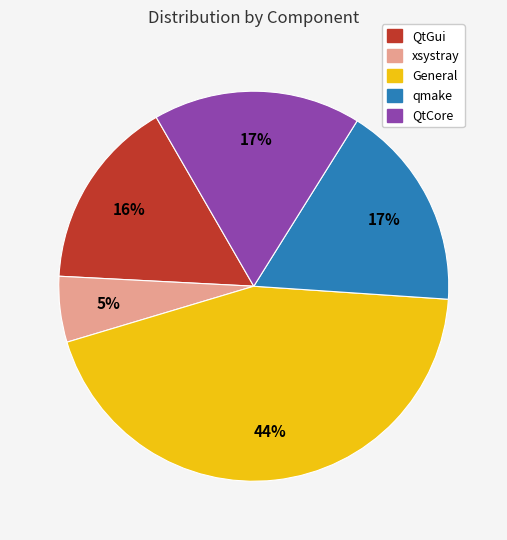

What is the smallest slice in the pie chart?

xsystray